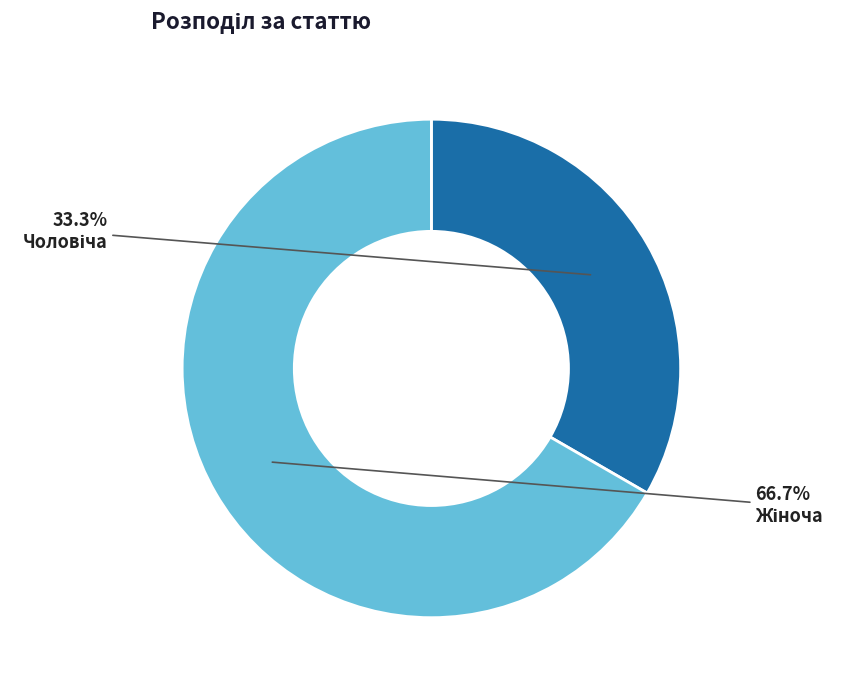

Does any single category account for the majority?

Yes